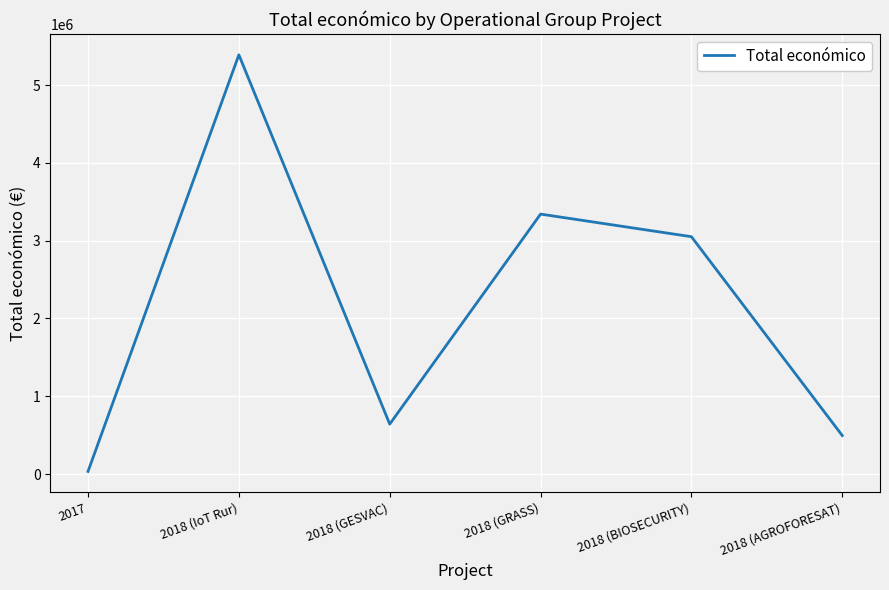

True or false: the data shows 3051573 at 2018 (BIOSECURITY).

True